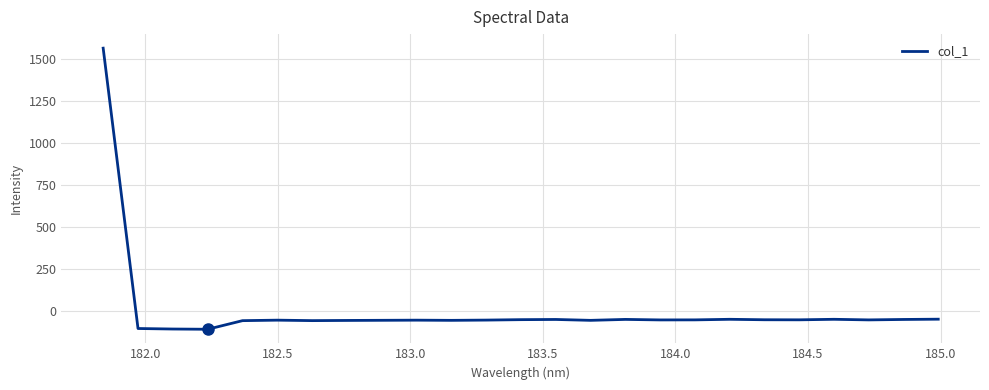

What is the maximum value shown in the chart?

1566.4